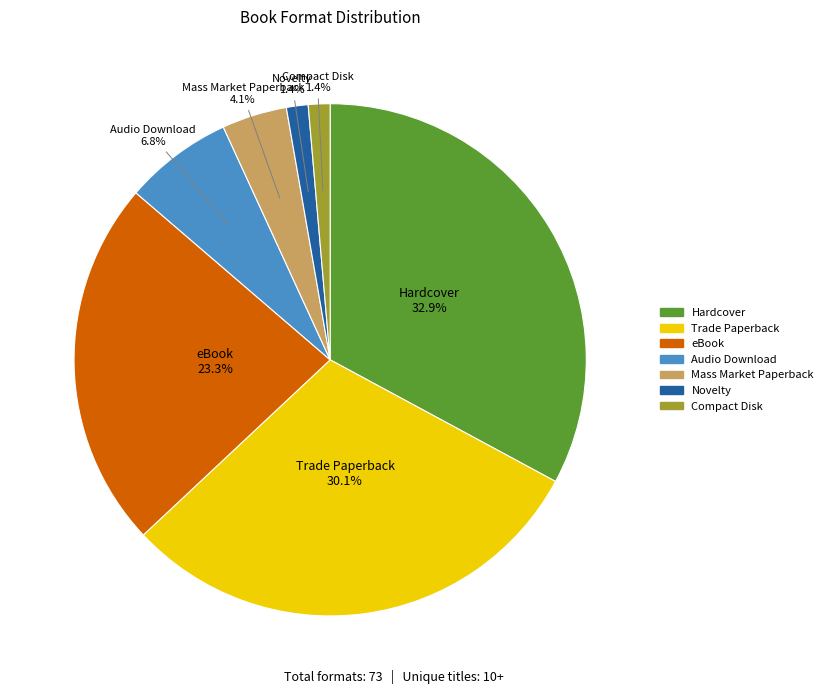

The Hardcover slice represents 33% of the pie. True or false?

True